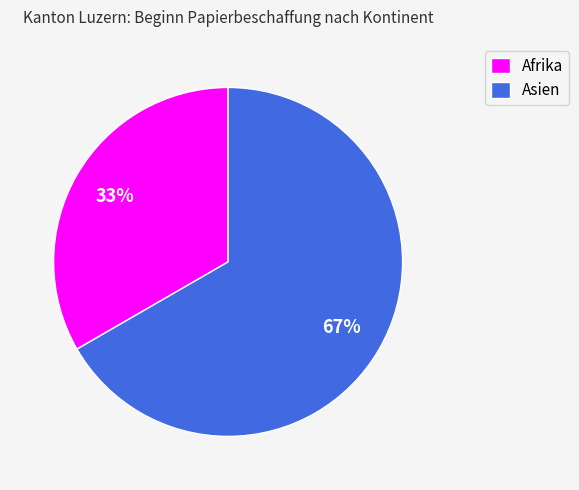

Is Asien the majority of the pie?

Yes